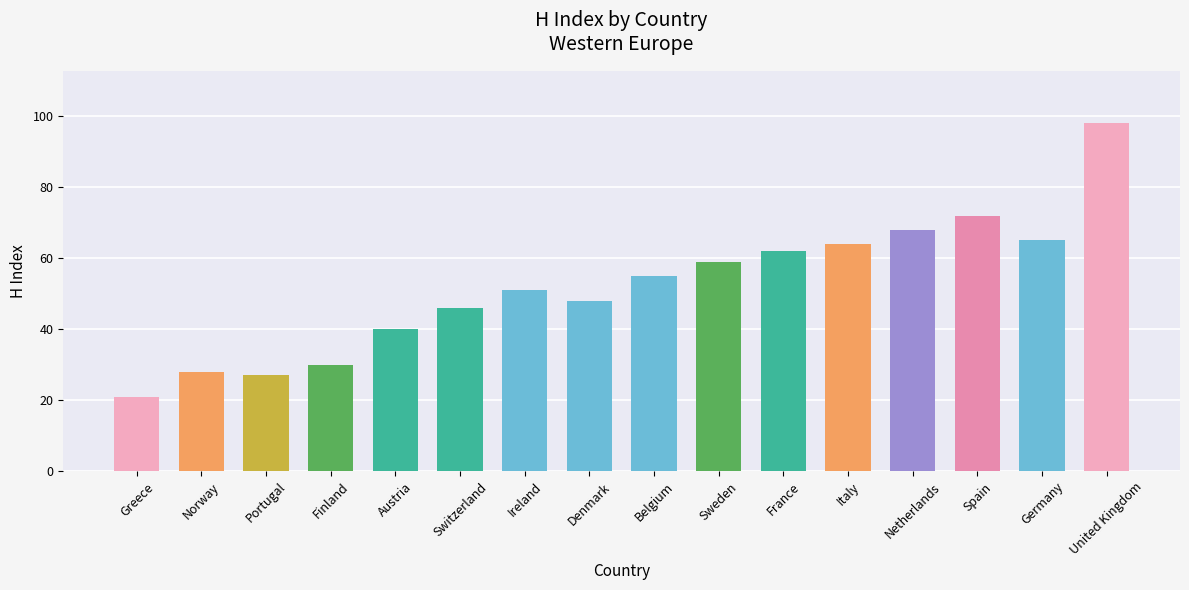

What is the maximum value shown in the chart?

98